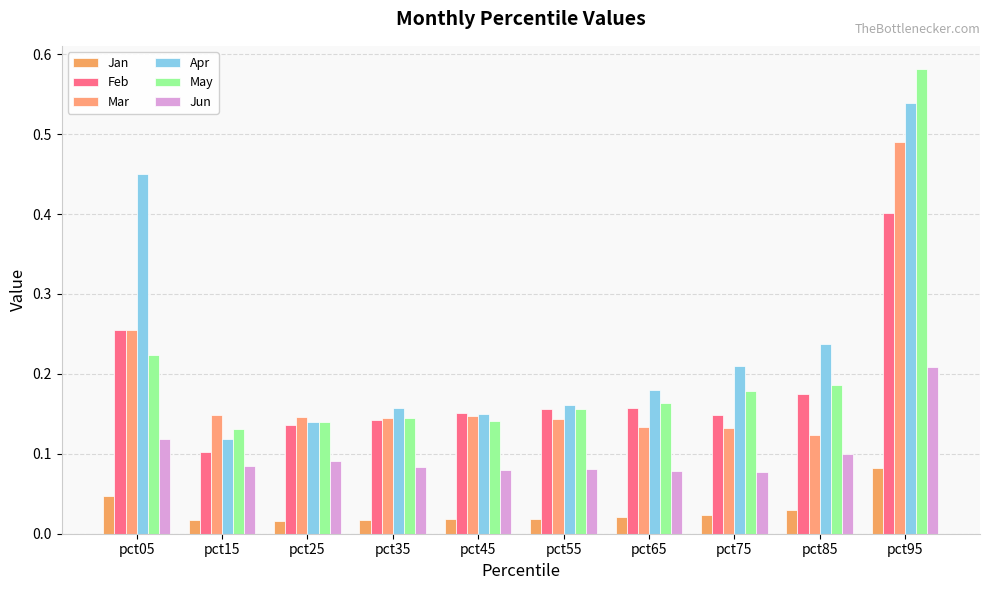

Does the chart contain stacked bars?

No